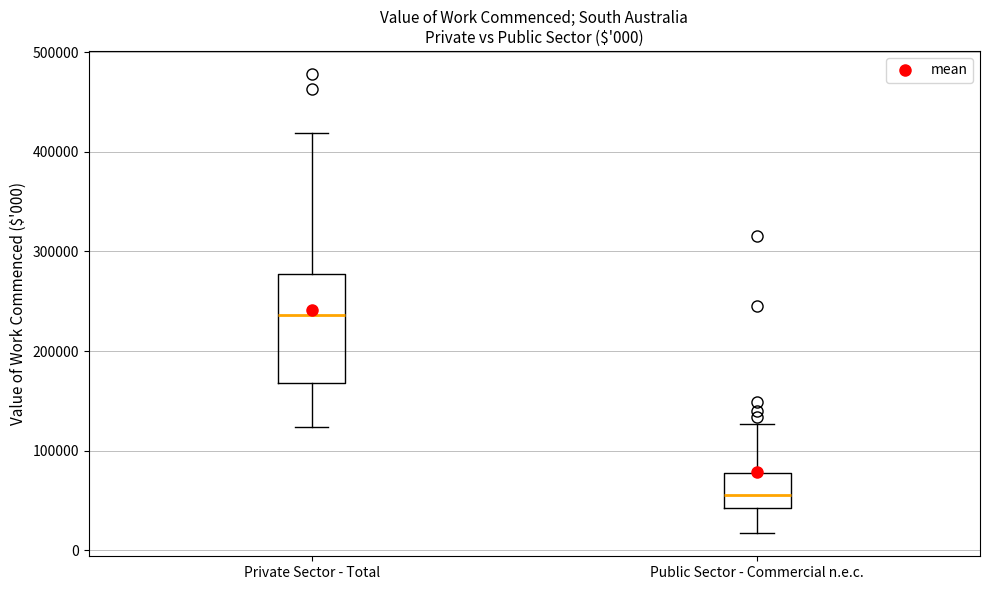

Which box's median line is the highest?

Private Sector - Total